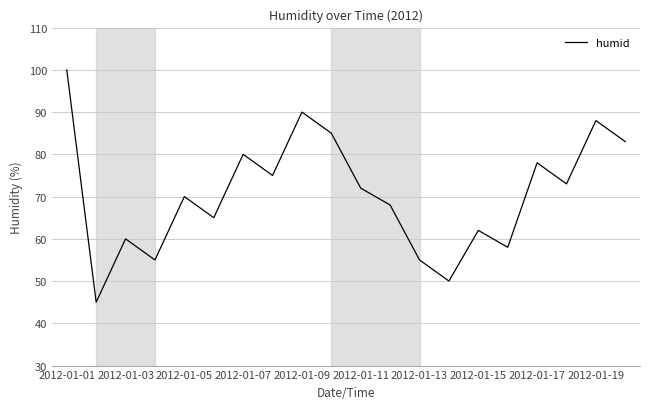

What is the minimum value shown in the chart?

45